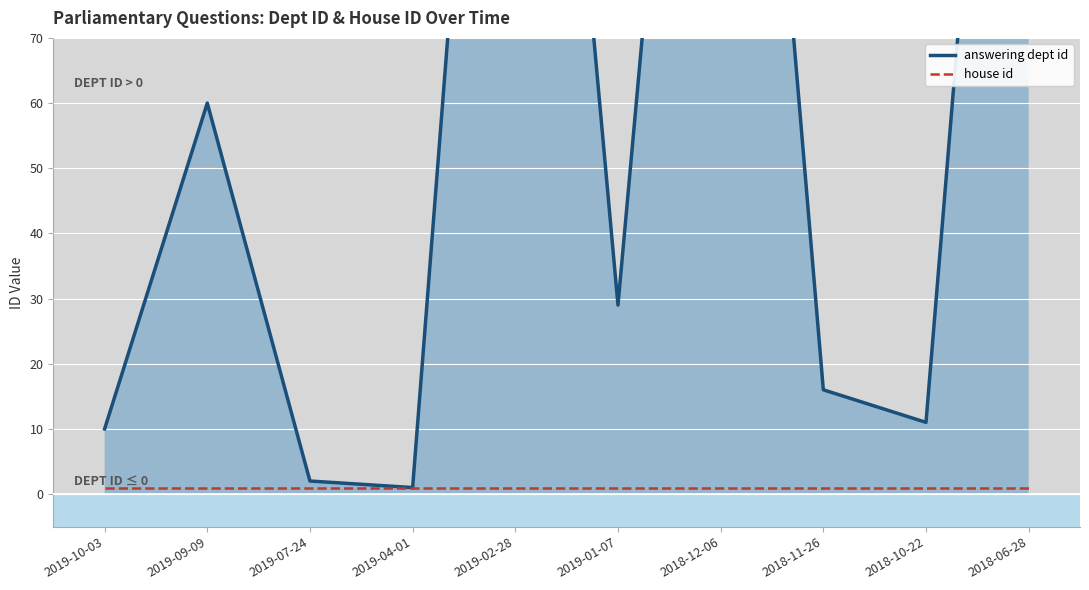

How many interior local valleys does the answering dept id series have?

3